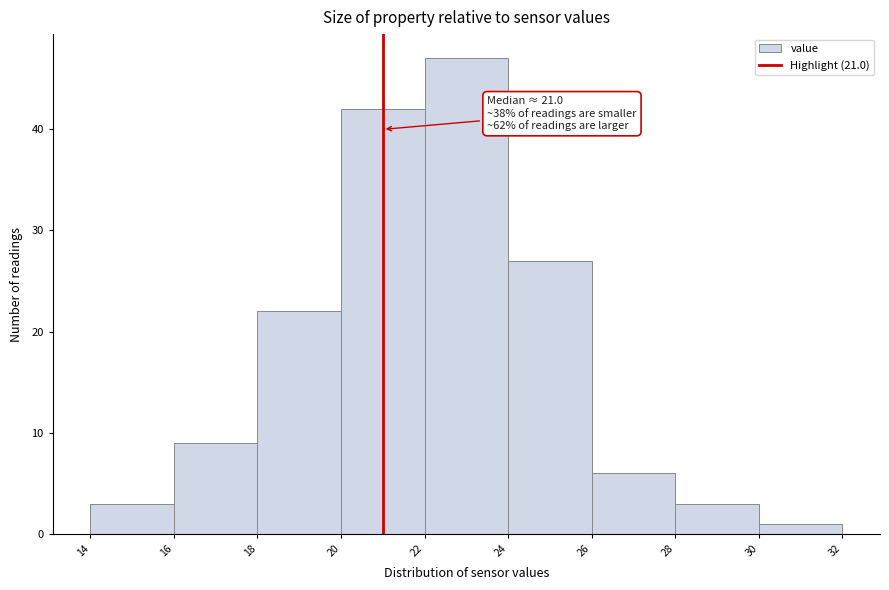

Which range on the x-axis has the tallest bar?

22 to 24